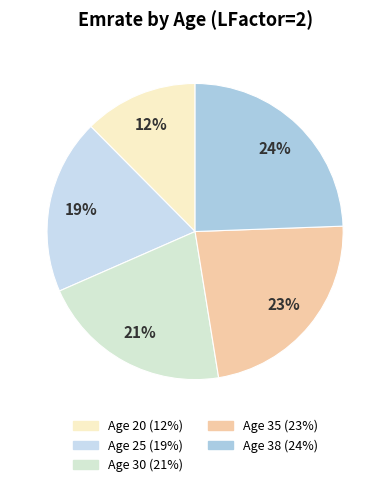

Combined, what portion of the pie is Age 35 and Age 25?

42.2%